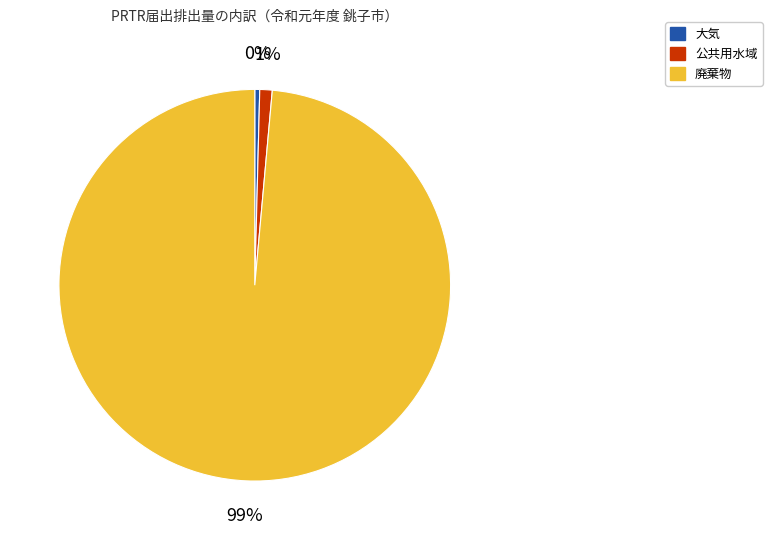

Is there any slice that represents more than half of the pie?

Yes